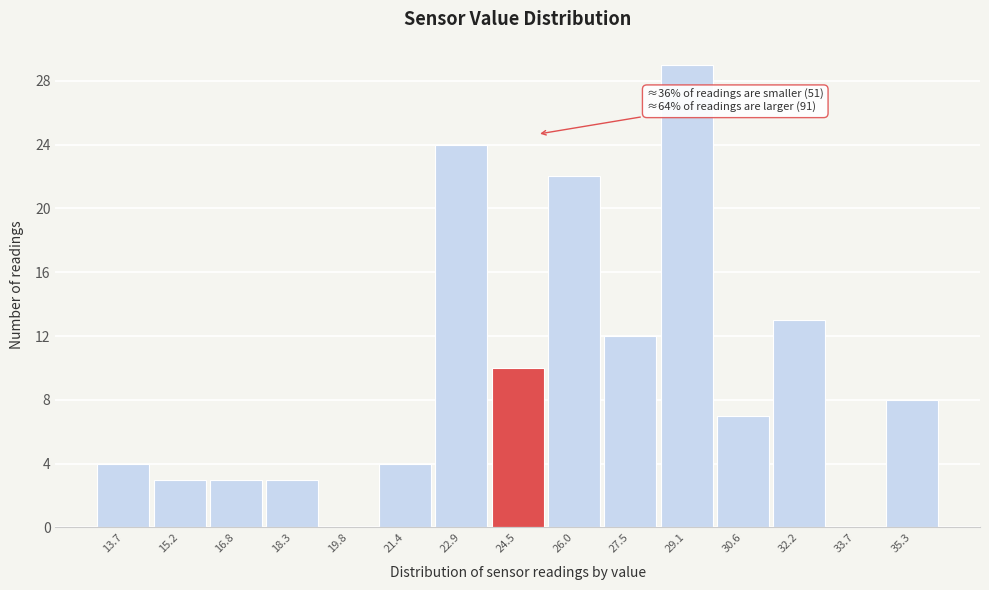

Which range on the x-axis has the tallest bar?

28.4 to 29.8